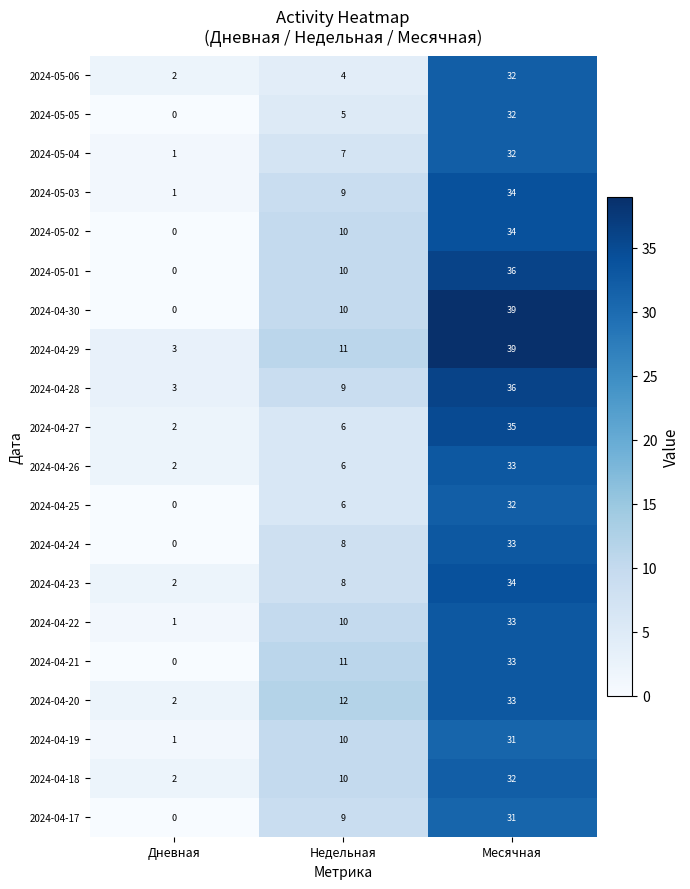

Which series has the widest spread of values?

2024-04-30